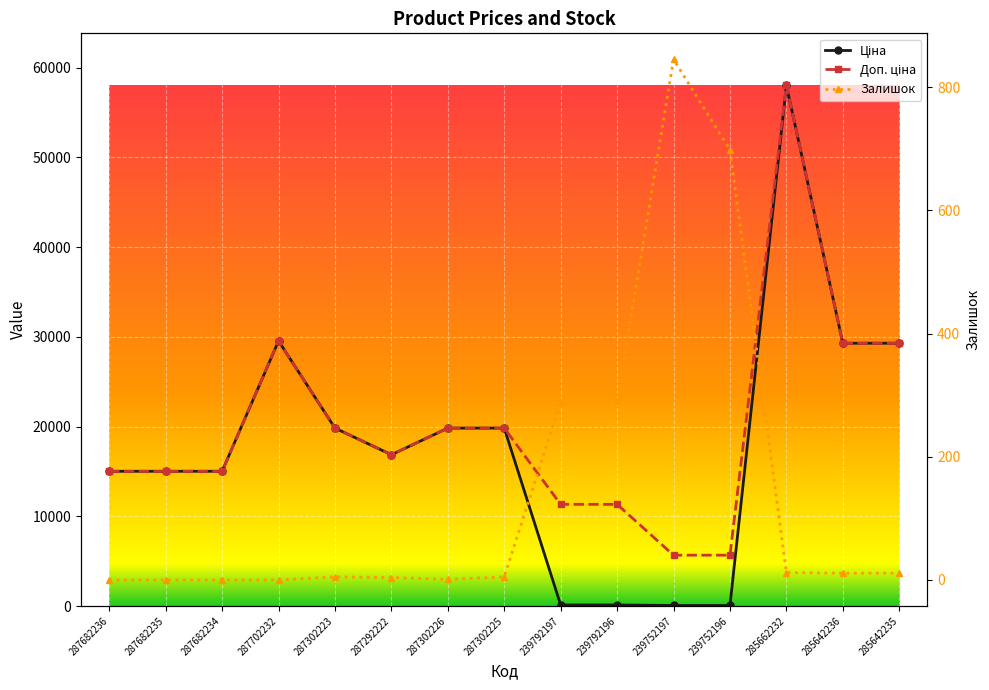

Reading left to right, what are all the values shown in this chart?

Ціна: 287682236=15019.2	287682235=15019.2	287682234=15019.2	287702232=29548.9	287302223=19831.1	287292222=16863.2	287302226=19831.1	287302225=19831.1	239792197=113.3	239792196=113.3	239752197=56.7	239752196=56.7	285662232=58037.0	285642236=29294.9	285642235=29294.9
Доп. ціна: 287682236=15019.2	287682235=15019.2	287682234=15019.2	287702232=29548.9	287302223=19831.1	287292222=16863.2	287302226=19831.1	287302225=19831.1	239792197=11334.0	239792196=11334.0	239752197=5667.0	239752196=5667.0	285662232=58037.0	285642236=29294.9	285642235=29294.9
Залишок: 287682236=0.0	287682235=0.0	287682234=0.0	287702232=0.0	287302223=5.0	287292222=4.0	287302226=1.0	287302225=5.0	239792197=289.0	239792196=290.0	239752197=845.0	239752196=698.0	285662232=12.0	285642236=11.0	285642235=11.0